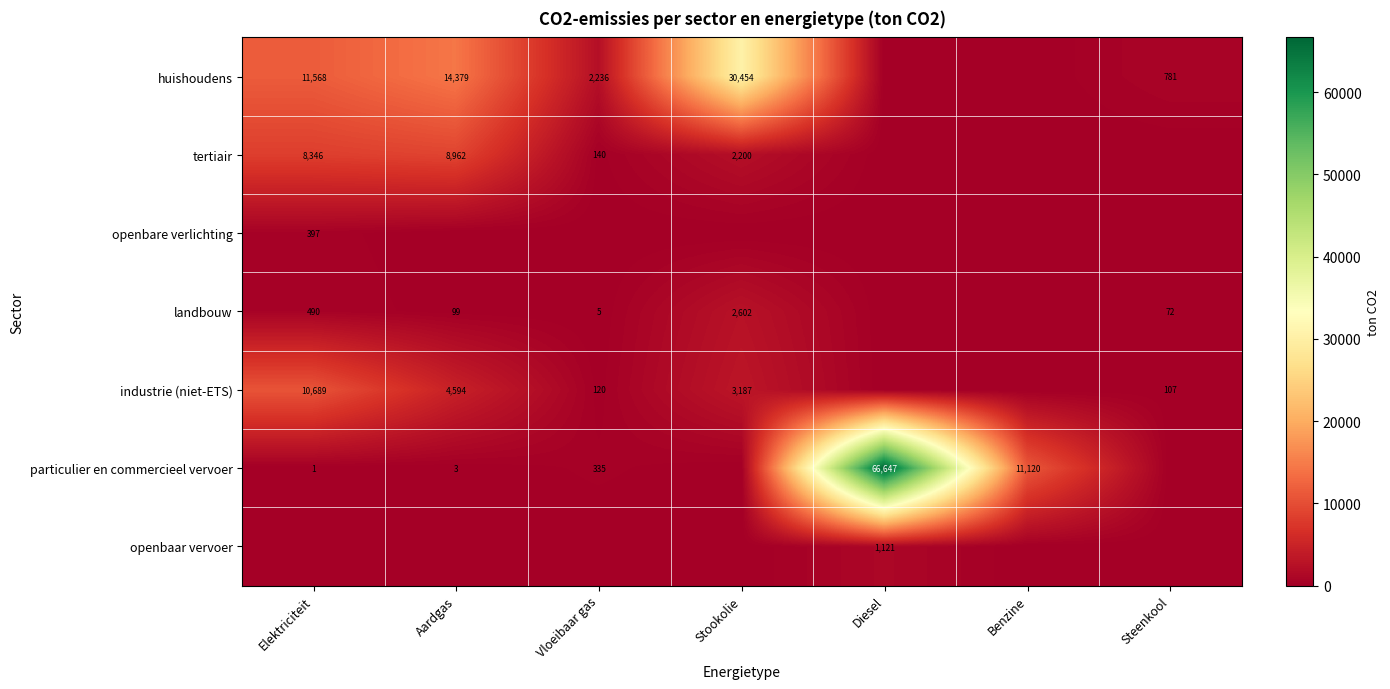

What is the difference between the industrie (niet-ETS) values at Aardgas and Steenkool?

4487